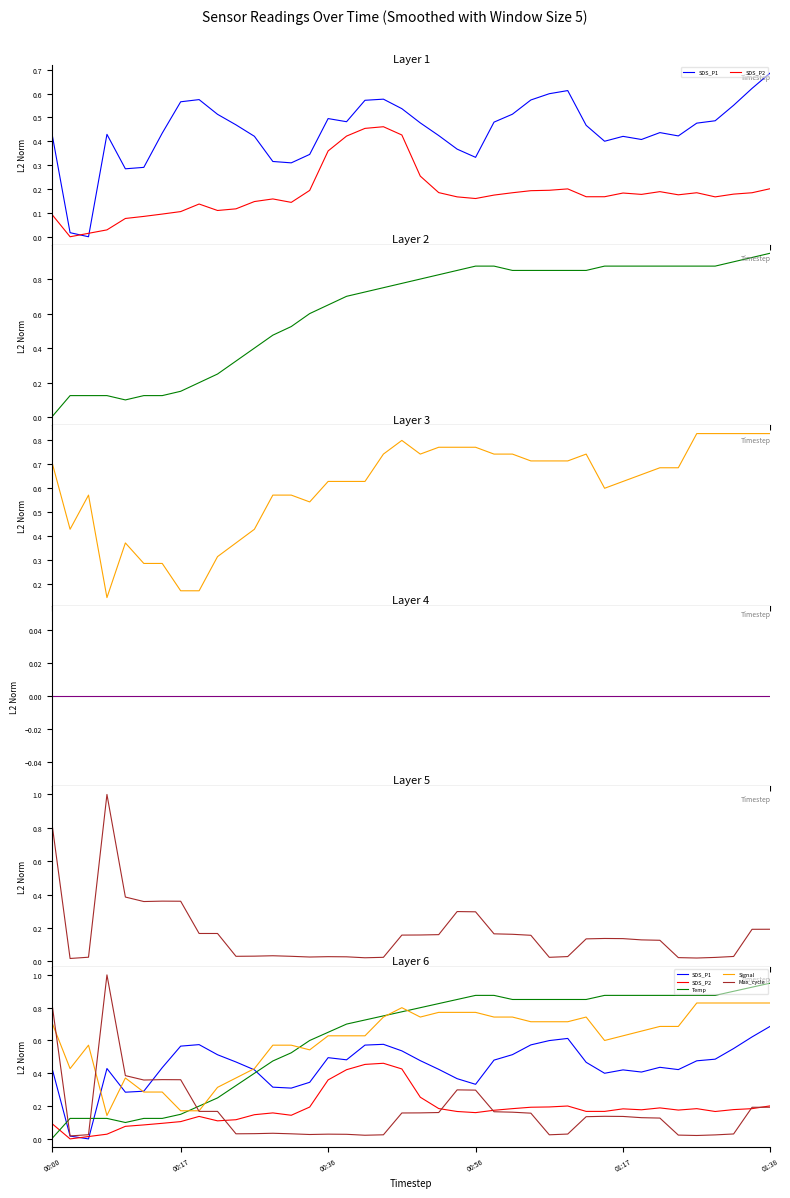

How many lines are shown in the chart?

6